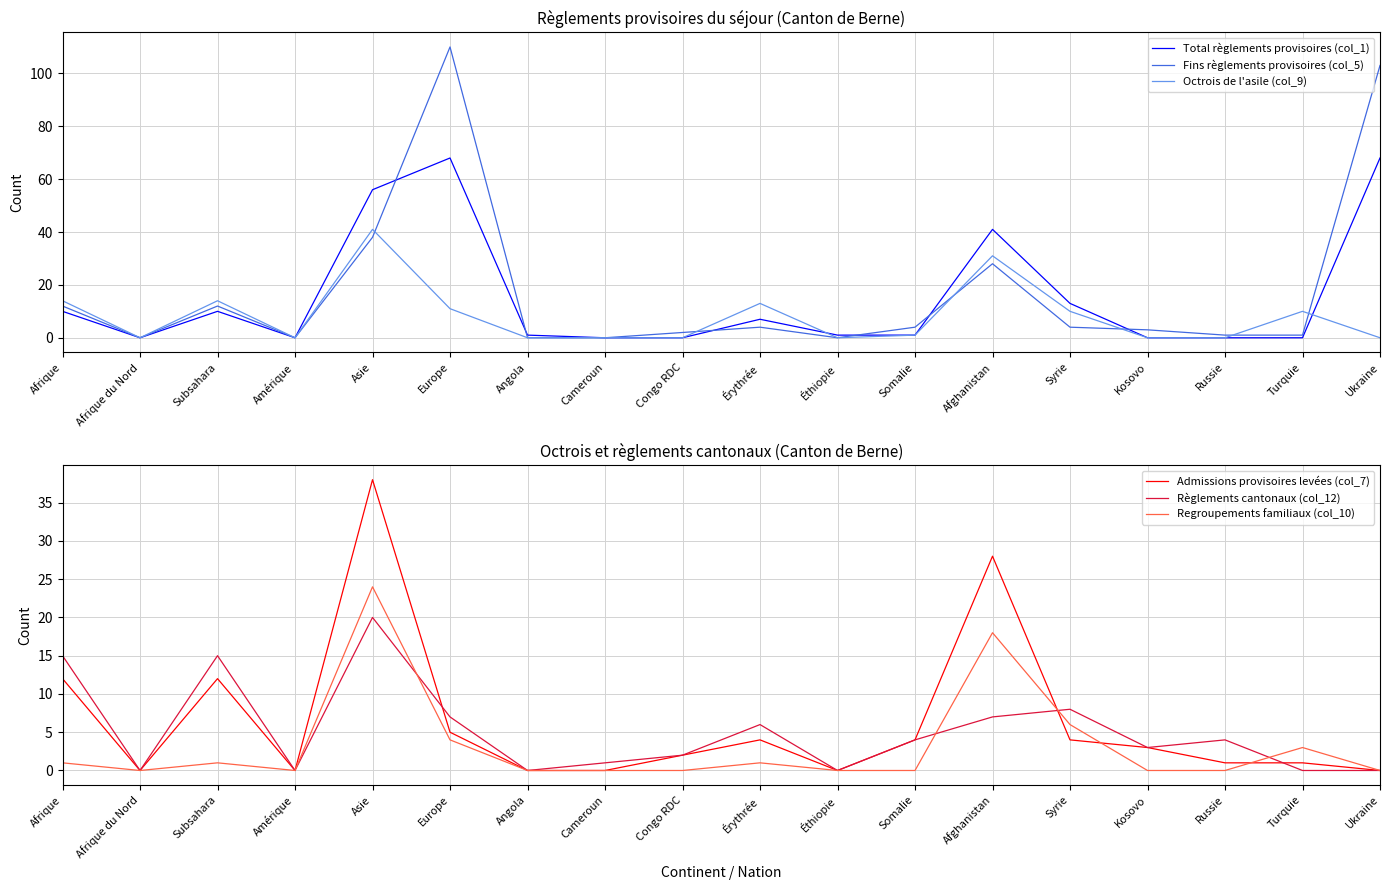

Which category has the lowest value across all series?

Afrique du Nord